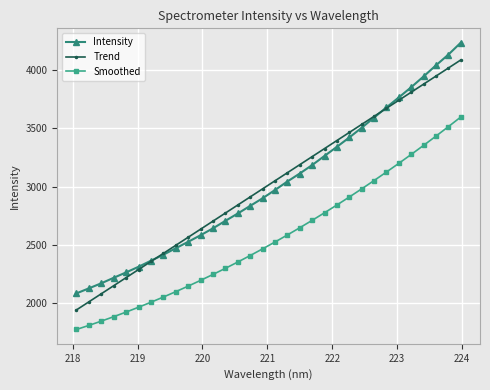

What is the difference between the maximum and second lowest values in the Smoothed series?

1787.5